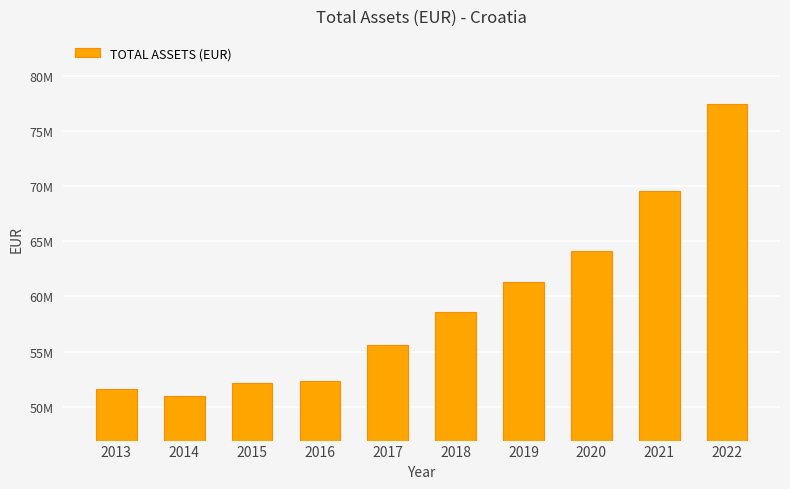

Where does the data first go above 58590569?

2019